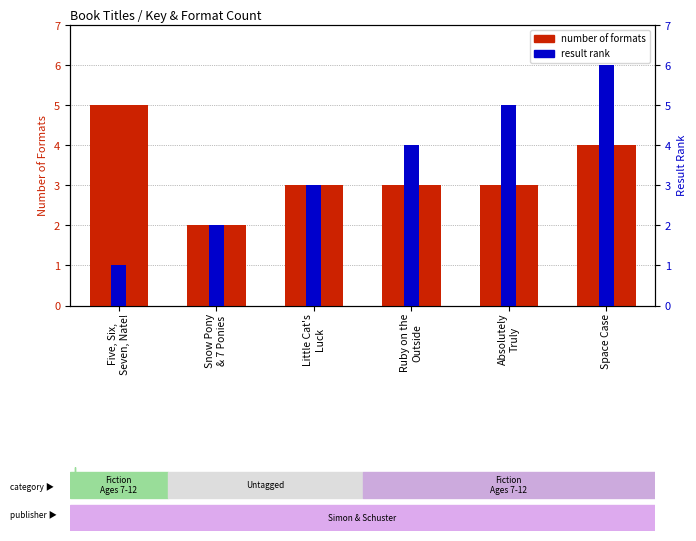

What is the sum of all number of formats values?

20